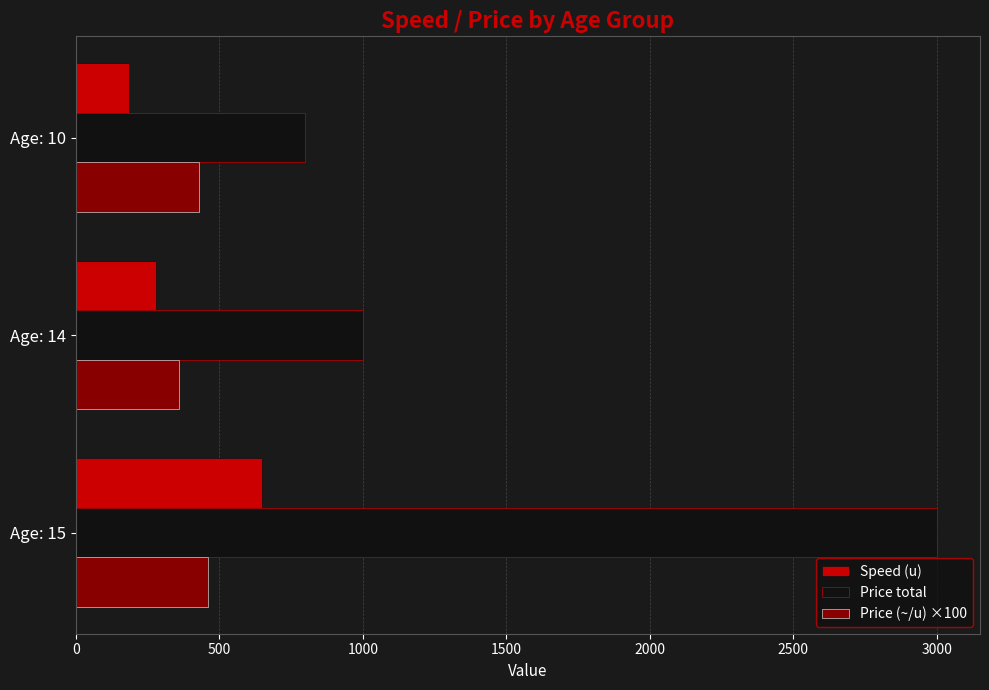

Which series has the widest spread of values?

Price total